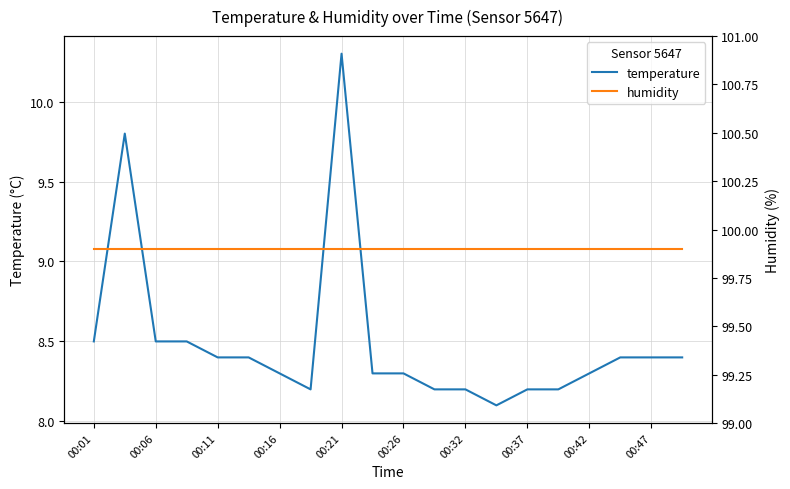

In temperature, how many points are lower than both neighbors (excluding endpoints)?

2